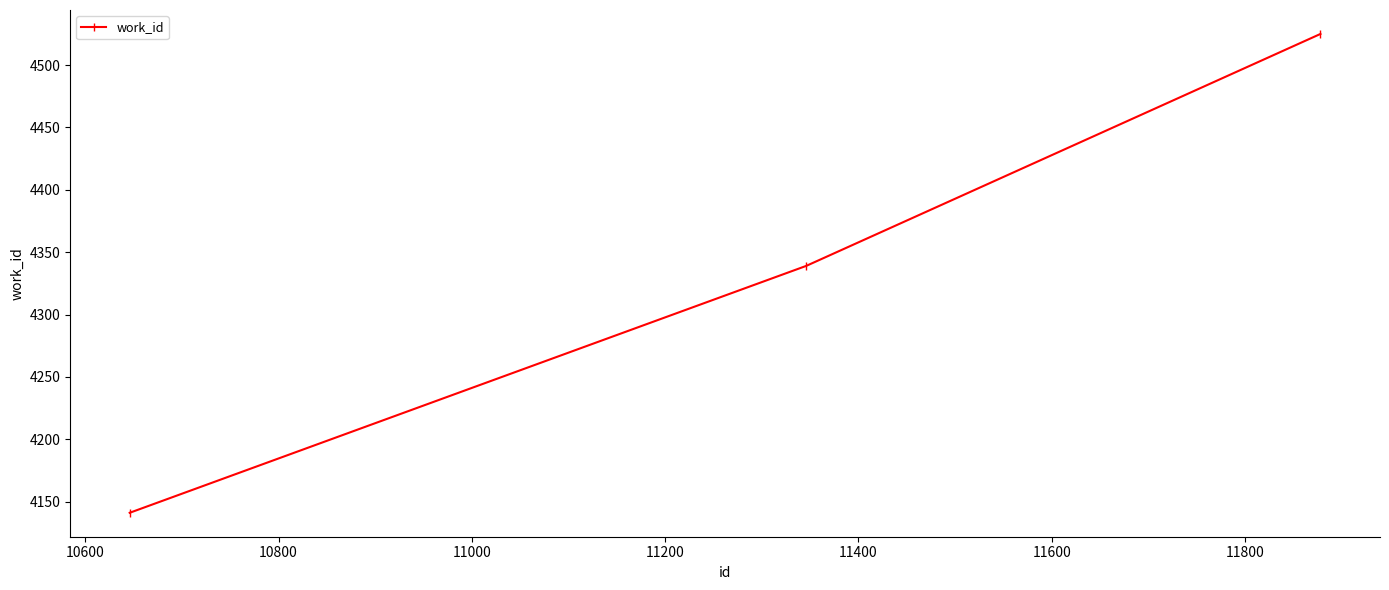

What is the value of the 3rd point from the left?

4525